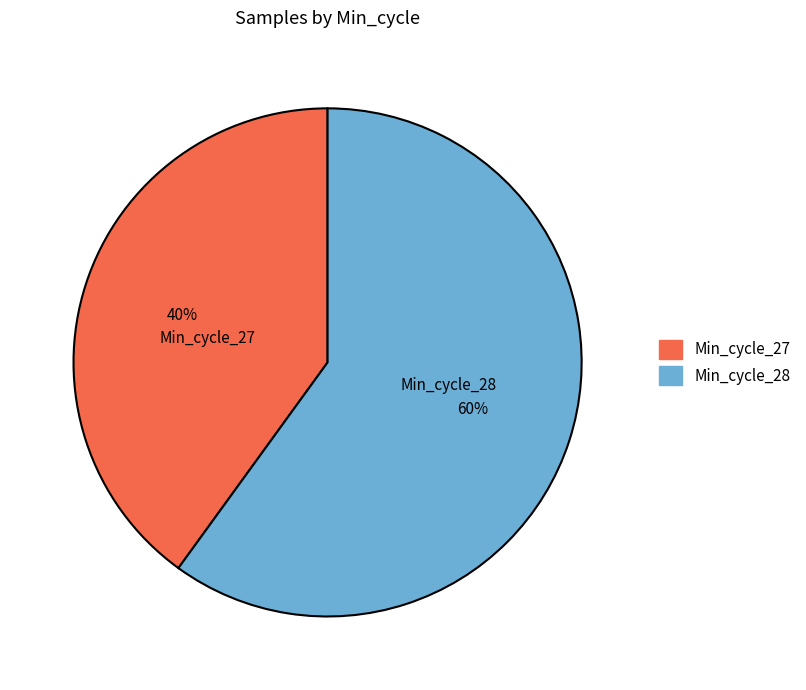

Does Min_cycle_28 account for over 50% of the chart?

Yes